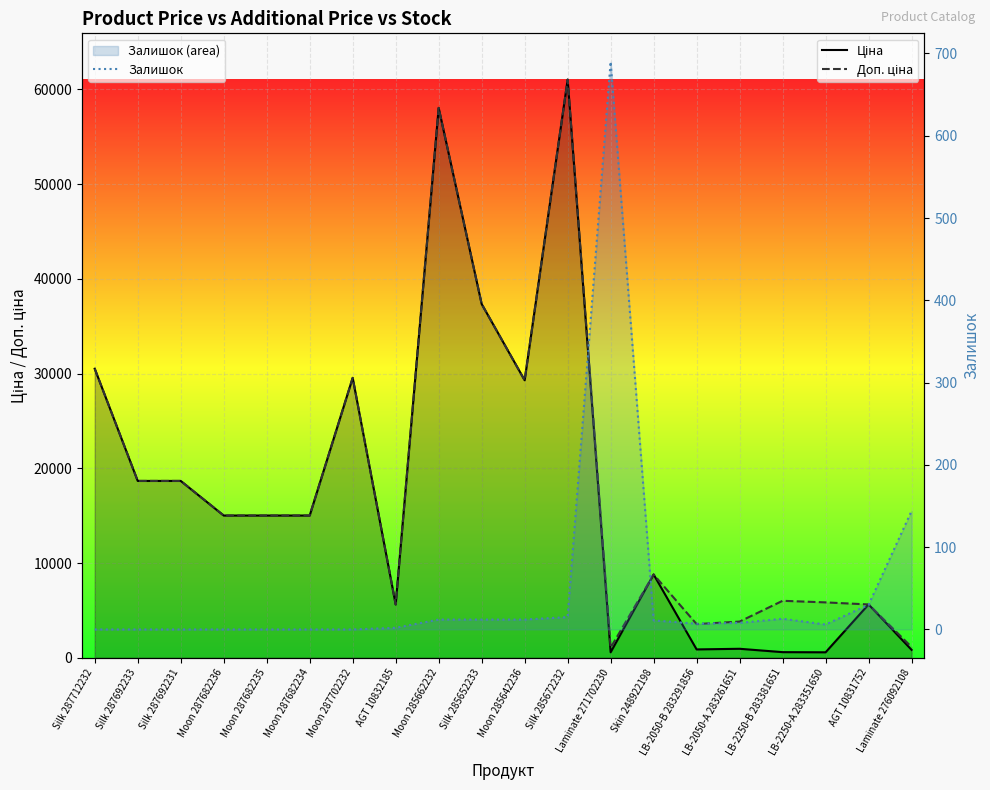

Is it true that Доп. ціна equals 81634.0 at Moon 285662232?

False